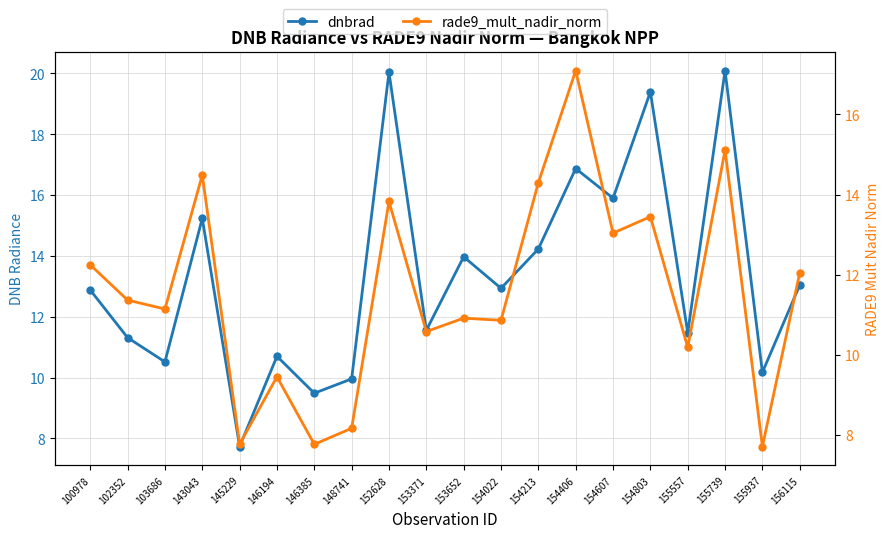

At how many categories does at least one series exceed 16?

4